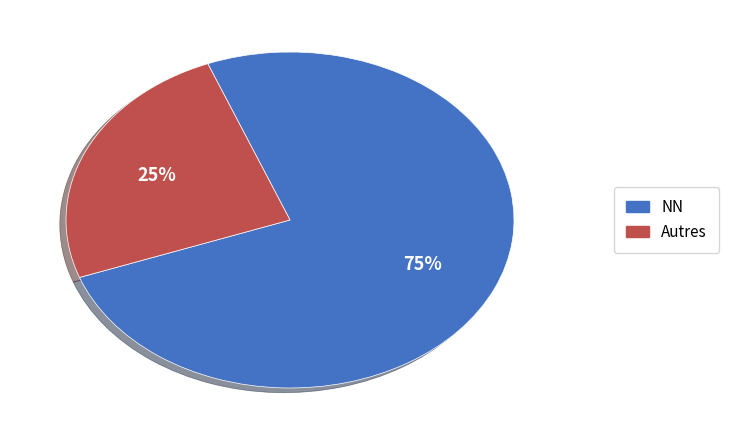

True or false: NN accounts for 75% of the total.

True